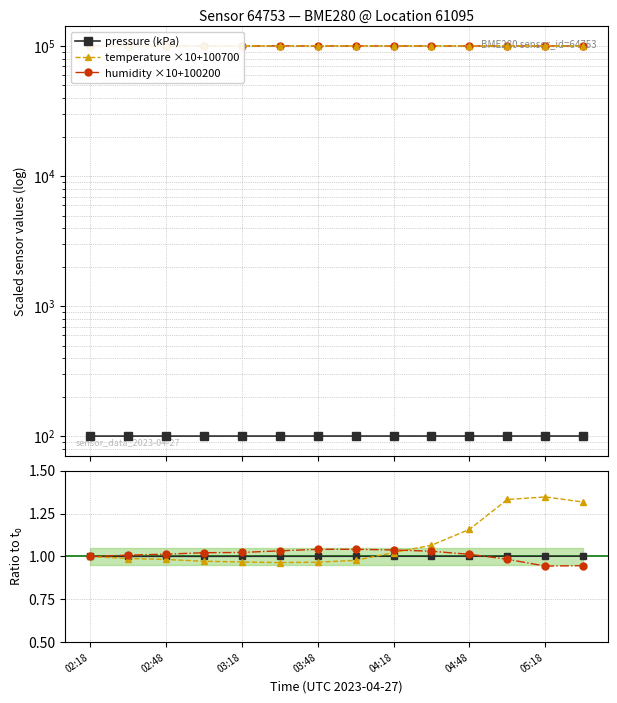

True or false: humidity ×10+100200 and temperature ×10+100700 cross at least once.

False